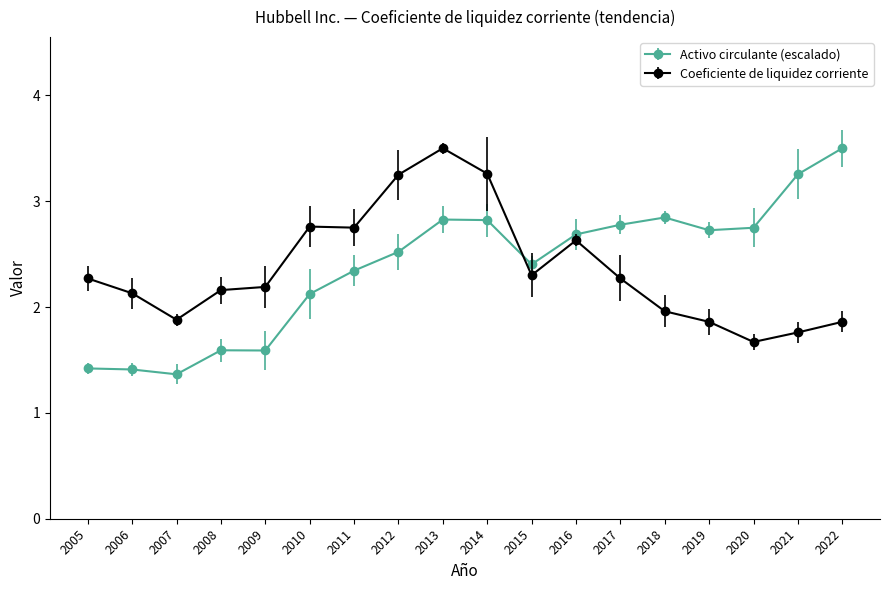

The Activo circulante (escalado) series shows 1.4 at 2007. True or false?

True